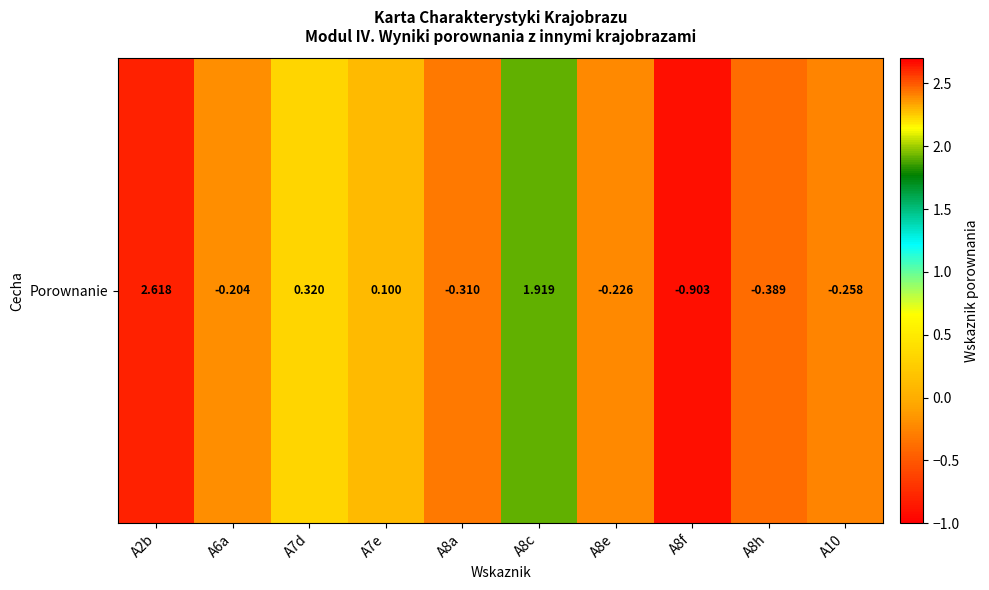

Which category has the highest value across all series?

A2b